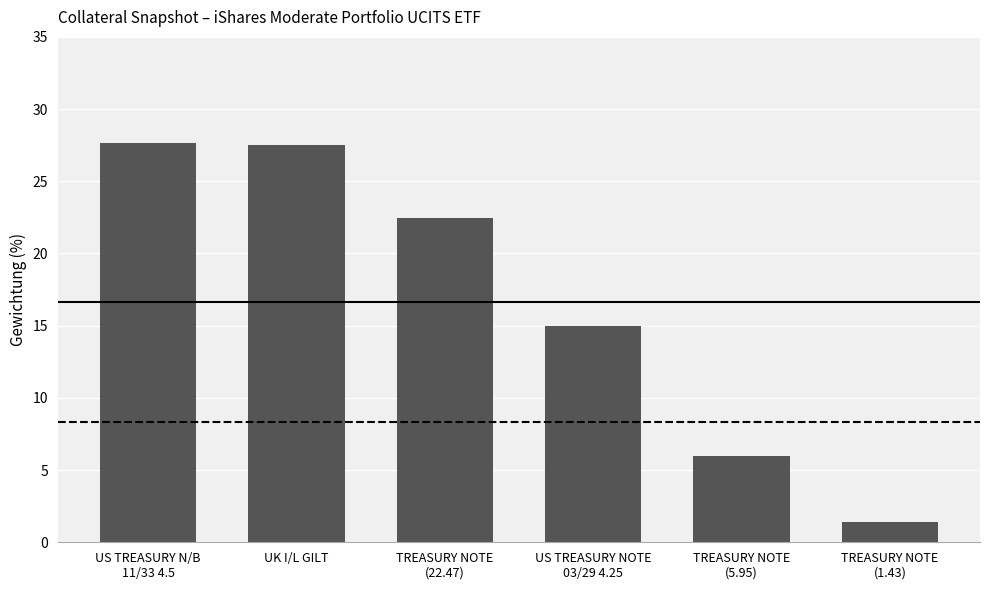

What is the maximum value shown in the chart?

27.7